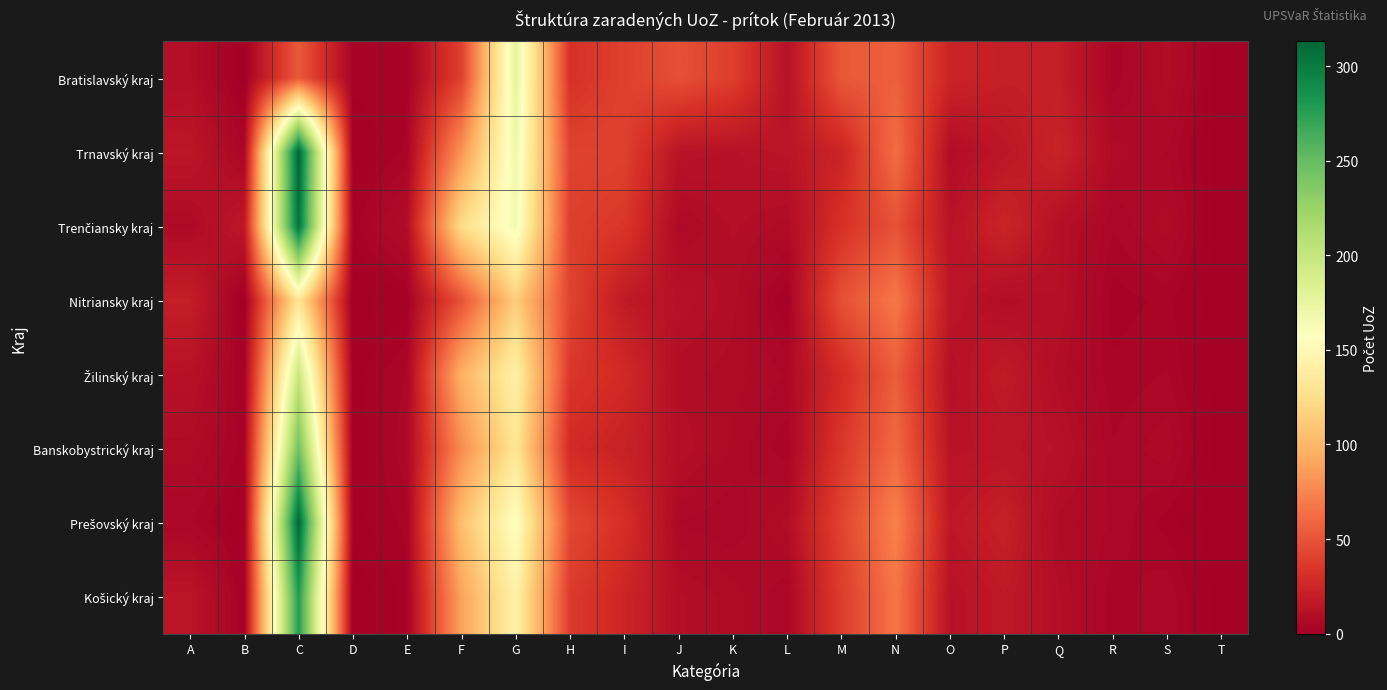

What is the greatest value displayed?

313